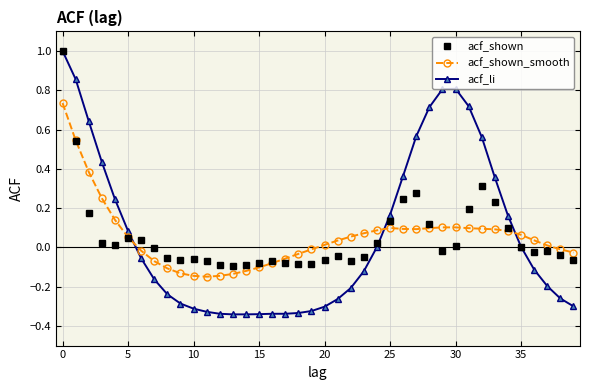

What is the maximum value shown in the chart?

1.0